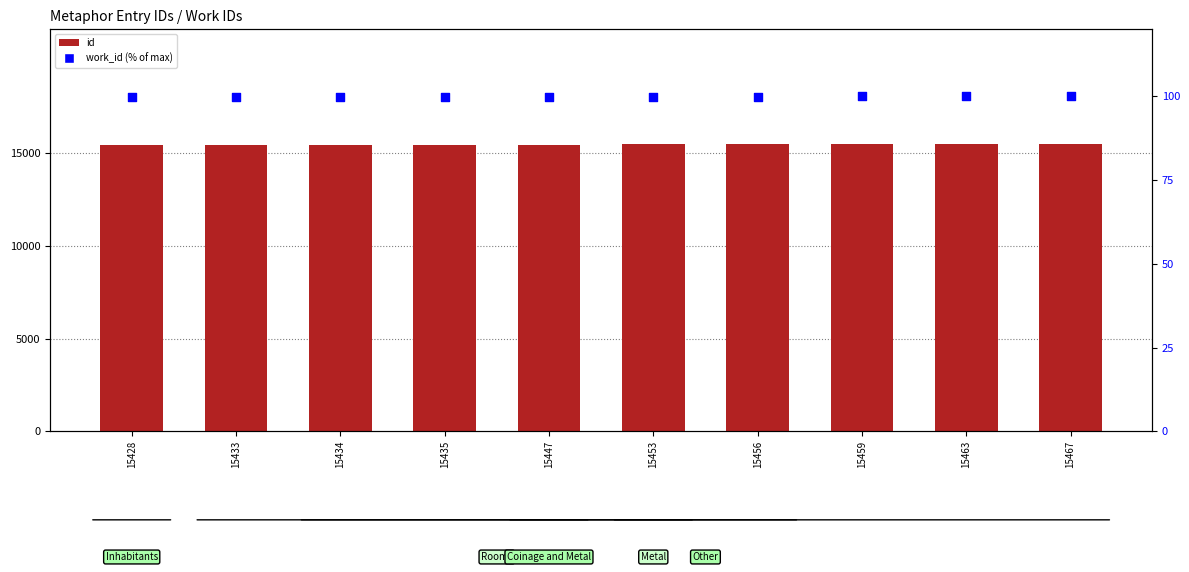

Is the value of id at 15456 greater than the value of work_id (% of max) at 15435?

Yes